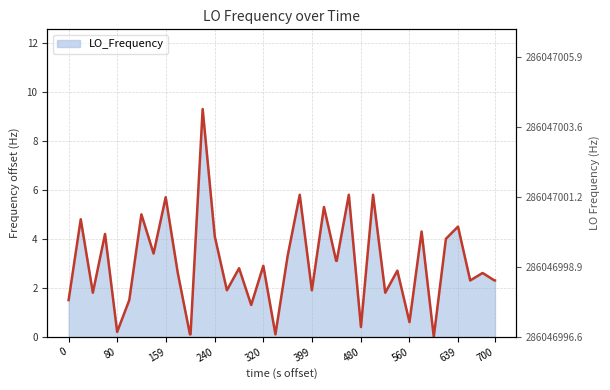

How many lines are shown in the chart?

1